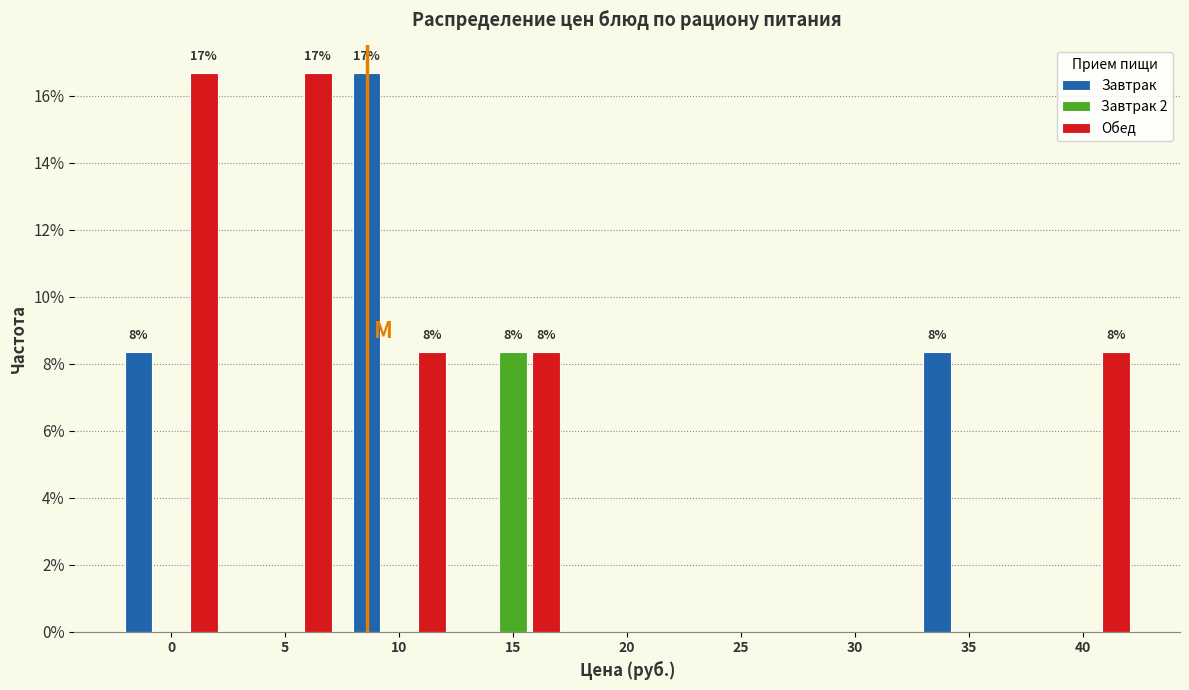

Reading left to right, transcribe all the data shown in this chart.

Завтрак: 0=8.3	5=0.0	10=16.7	15=0.0	20=0.0	25=0.0	30=0.0	35=8.3	40=0.0
Завтрак 2: 0=0.0	5=0.0	10=0.0	15=8.3	20=0.0	25=0.0	30=0.0	35=0.0	40=0.0
Обед: 0=16.7	5=16.7	10=8.3	15=8.3	20=0.0	25=0.0	30=0.0	35=0.0	40=8.3